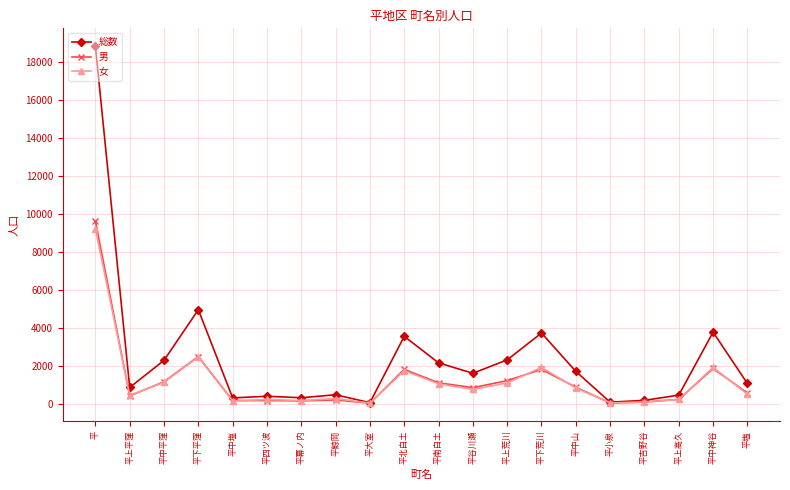

True or false: 女 has more than 0 interior local peaks.

True